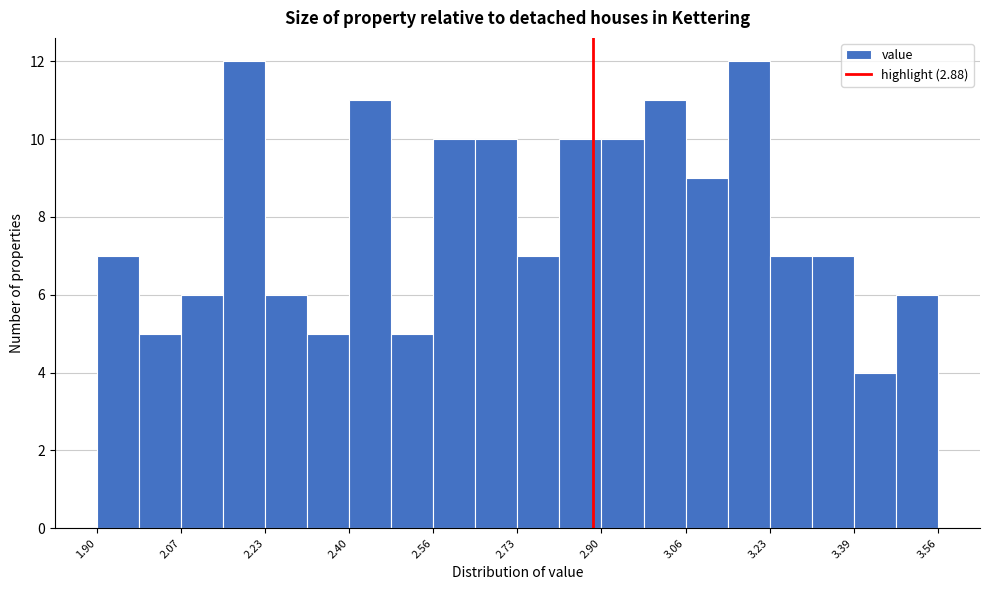

Reading left to right, transcribe this chart: for each bar, give the range it covers on the x-axis and its height. Neither the bar edges nor the heights are printed on the chart, so give them approximately, as read against the axes.

1.90 to 1.98: 7
1.98 to 2.06: 5
2.06 to 2.14: 6
2.14 to 2.24: 12
2.24 to 2.32: 6
2.32 to 2.40: 5
2.40 to 2.48: 11
2.48 to 2.56: 5
2.56 to 2.64: 10
2.64 to 2.74: 10
2.74 to 2.82: 7
2.82 to 2.90: 10
2.90 to 2.98: 10
2.98 to 3.06: 11
3.06 to 3.14: 9
3.14 to 3.22: 12
3.22 to 3.32: 7
3.32 to 3.40: 7
3.40 to 3.48: 4
3.48 to 3.56: 6